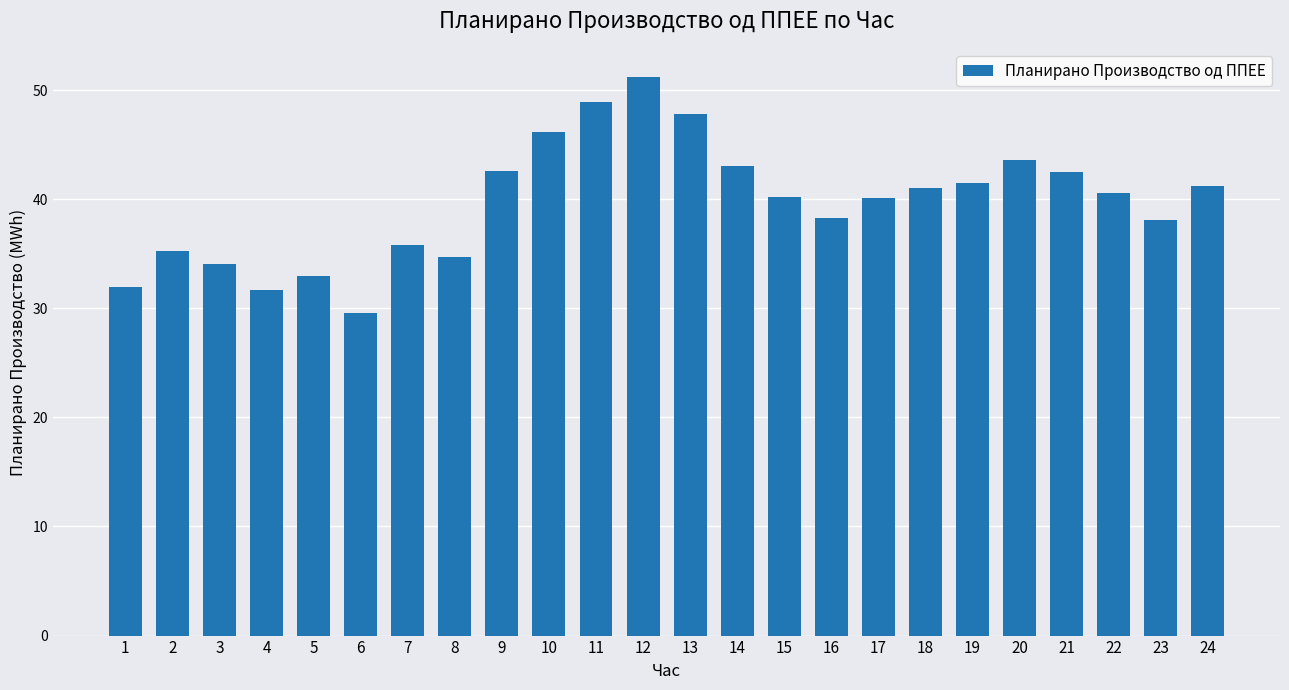

Is it true that the value at 12 is 86.7?

False